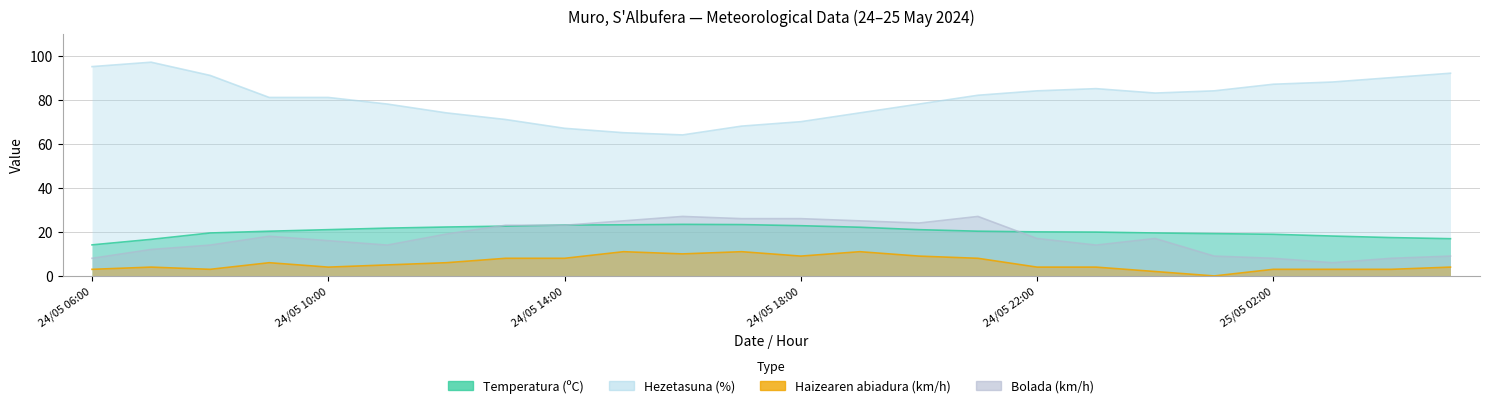

What is the difference between the Hezetasuna (%) values at 24/05 17:00 and 25/05 00:00?

15.0